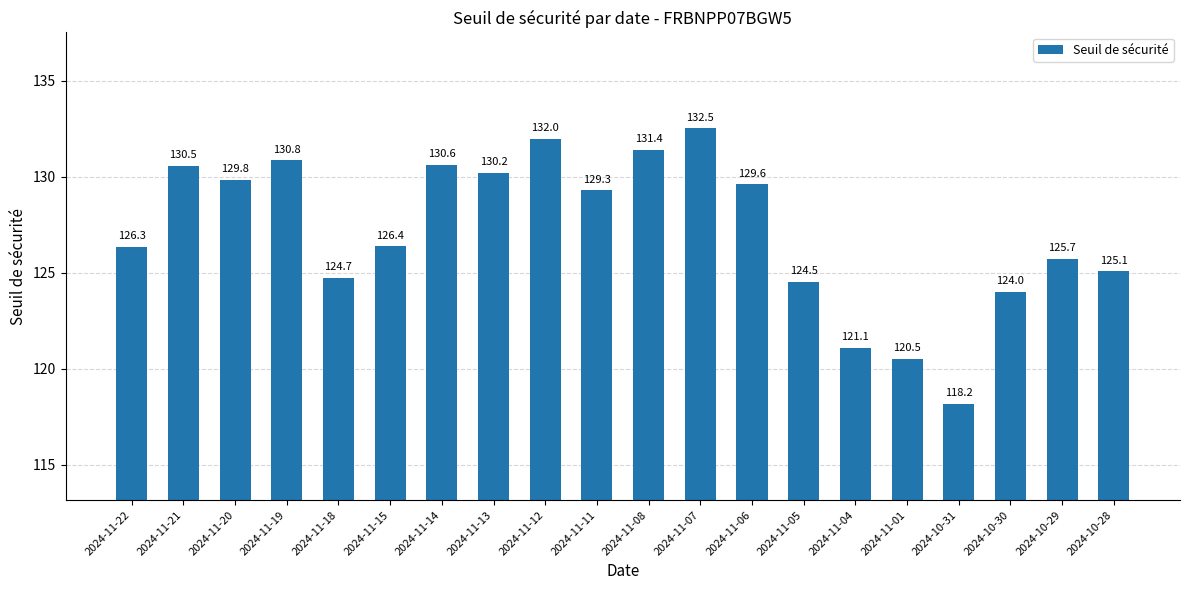

Are the bars grouped side by side (vs. stacked)?

No